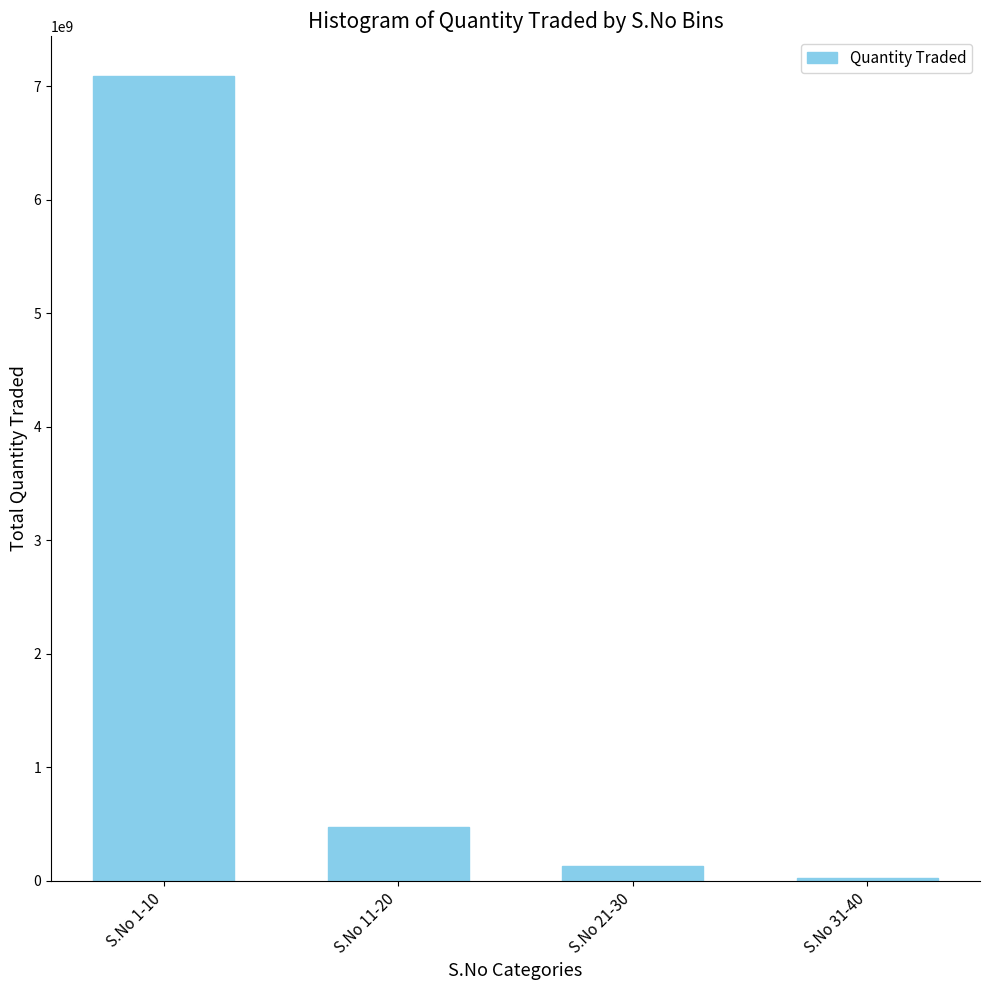

Reading right to left, extract all data points from this chart.

27300000	125400000	476000000	7087000000